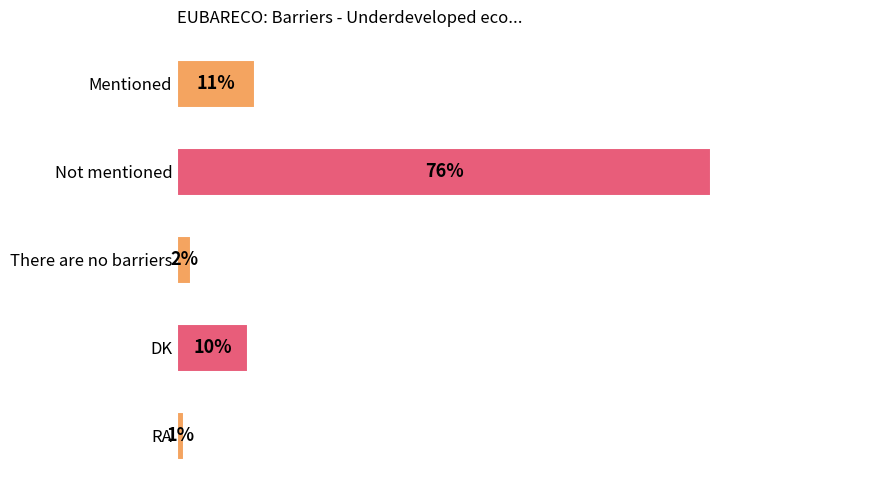

Which label corresponds to the smallest value in the chart?

RA